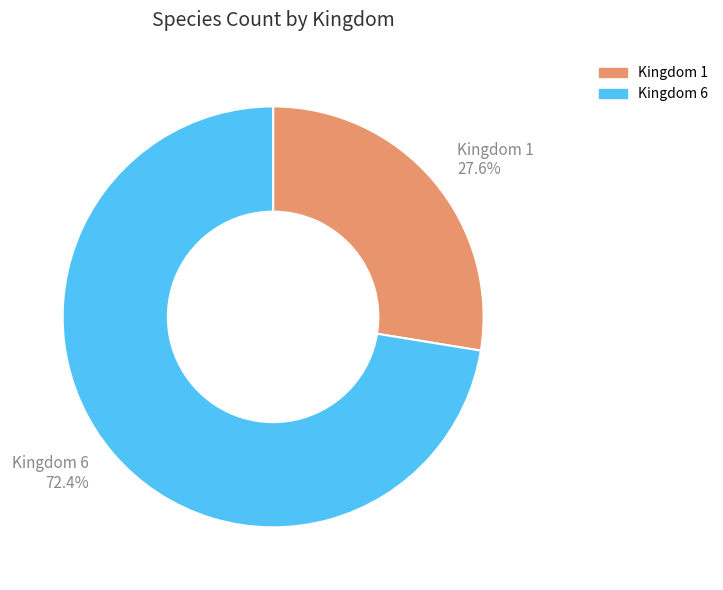

Which slice represents more than half of the pie?

Kingdom 6